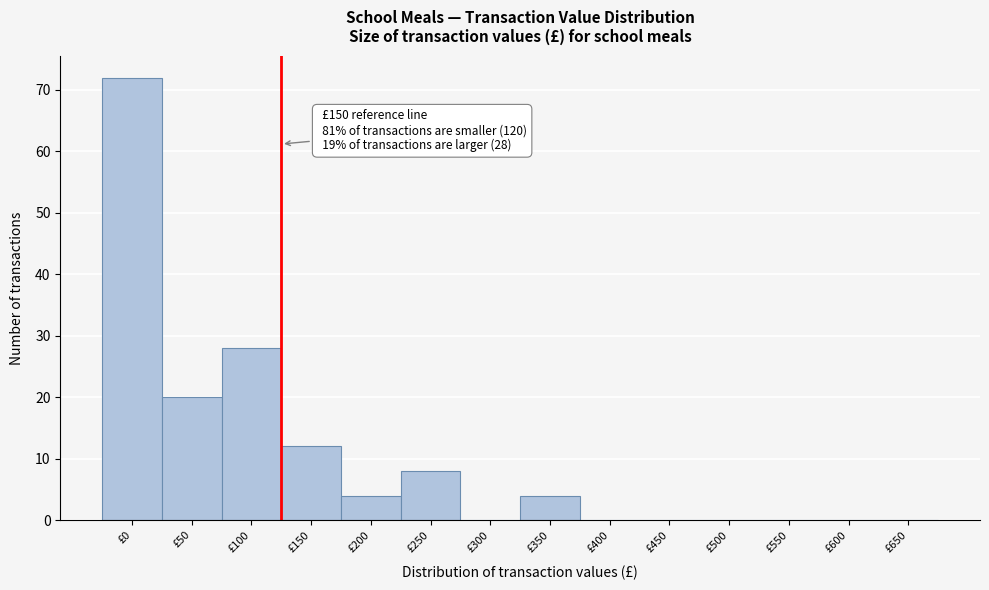

Reading left to right, transcribe all the data shown in this chart.

£0=72	£50=20	£100=28	£150=12	£200=4	£250=8	£300=0	£350=4	£400=0	£450=0	£500=0	£550=0	£600=0	£650=0